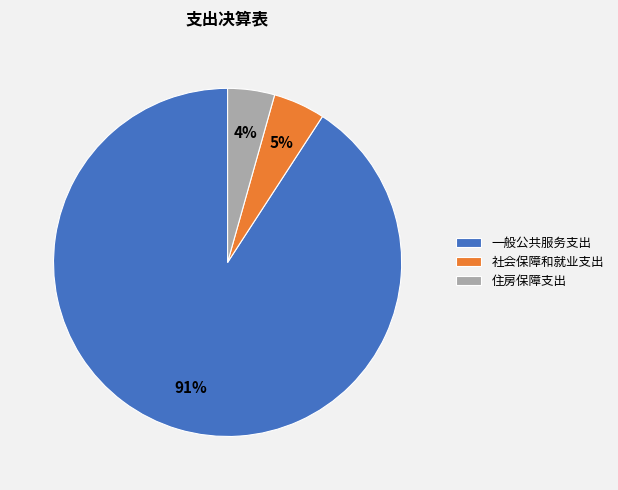

To the nearest percent, what is the average slice percentage?

33%